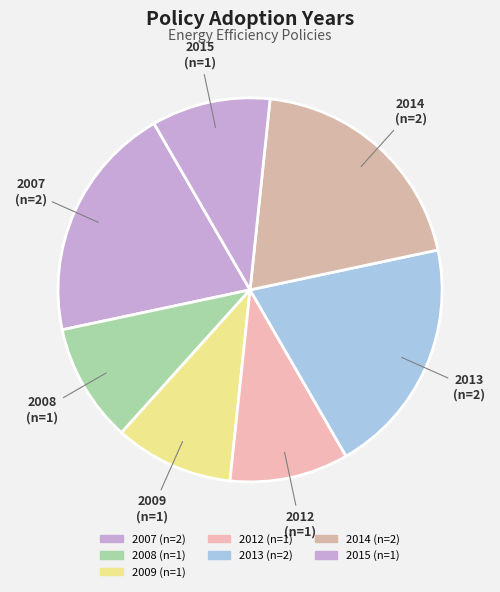

Count the number of slices in the pie.

7